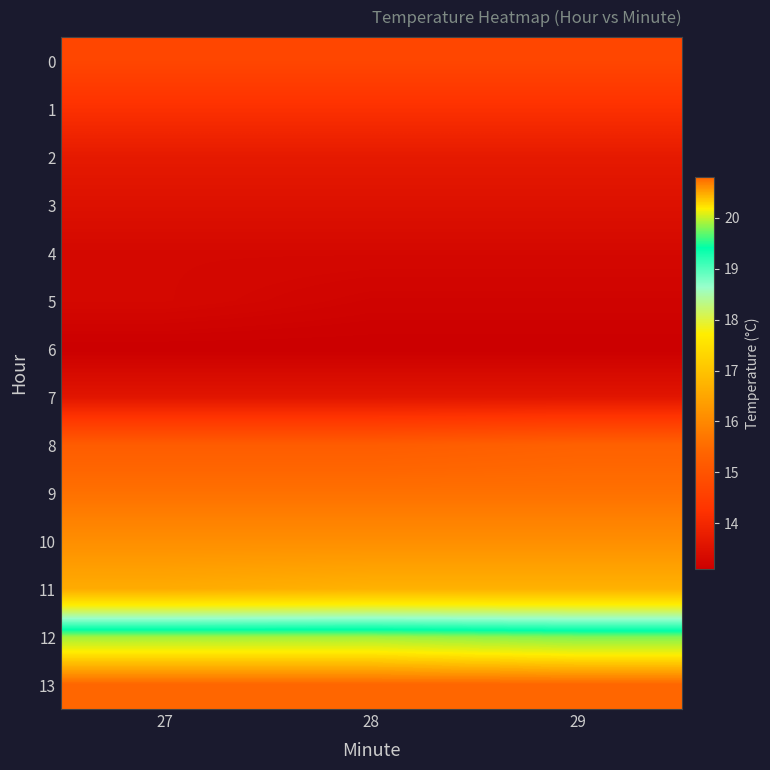

Between 27 and 28, which series saw the biggest shift?

5